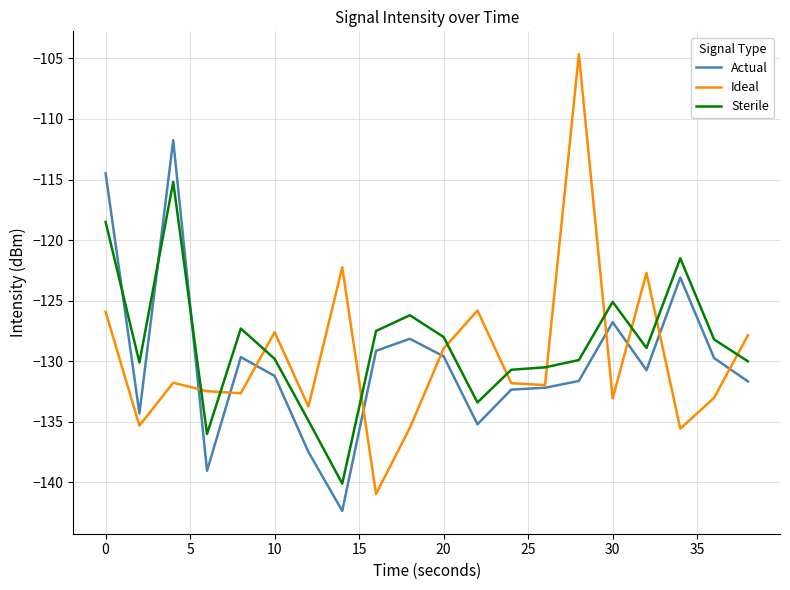

True or false: Sterile and Actual cross at least once.

True